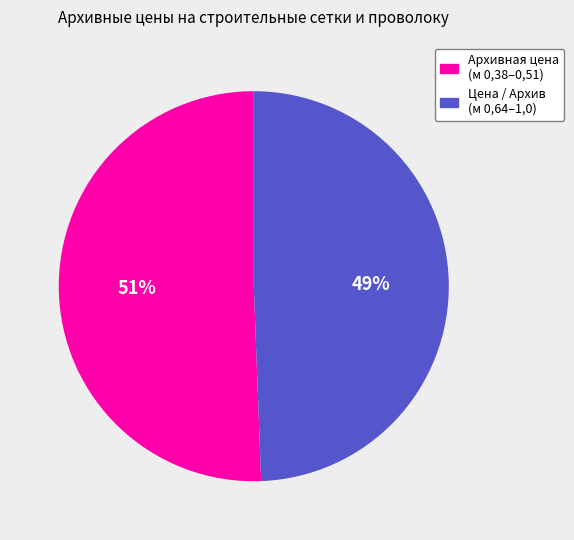

To the nearest percent, what is the average slice percentage?

50%